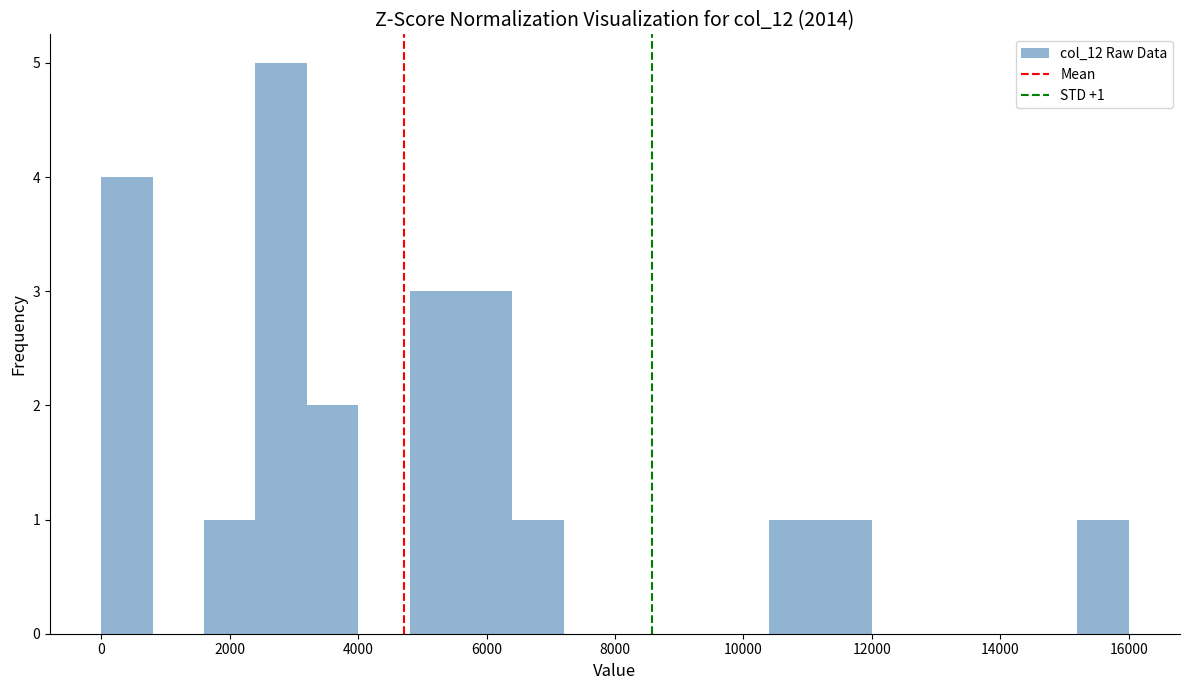

Which range on the x-axis has the tallest bar?

2400 to 3200